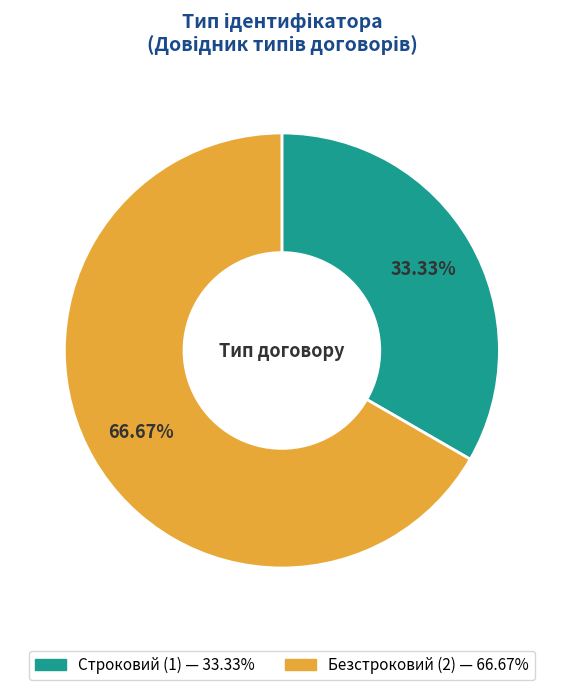

Count the number of slices in the pie.

2